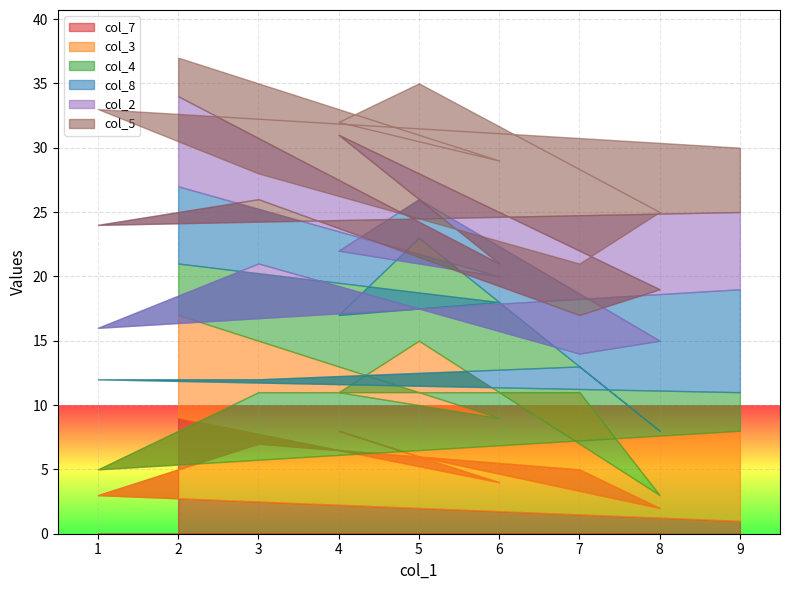

What are all the series names shown in the legend?

col_7, col_3, col_4, col_8, col_2, col_5